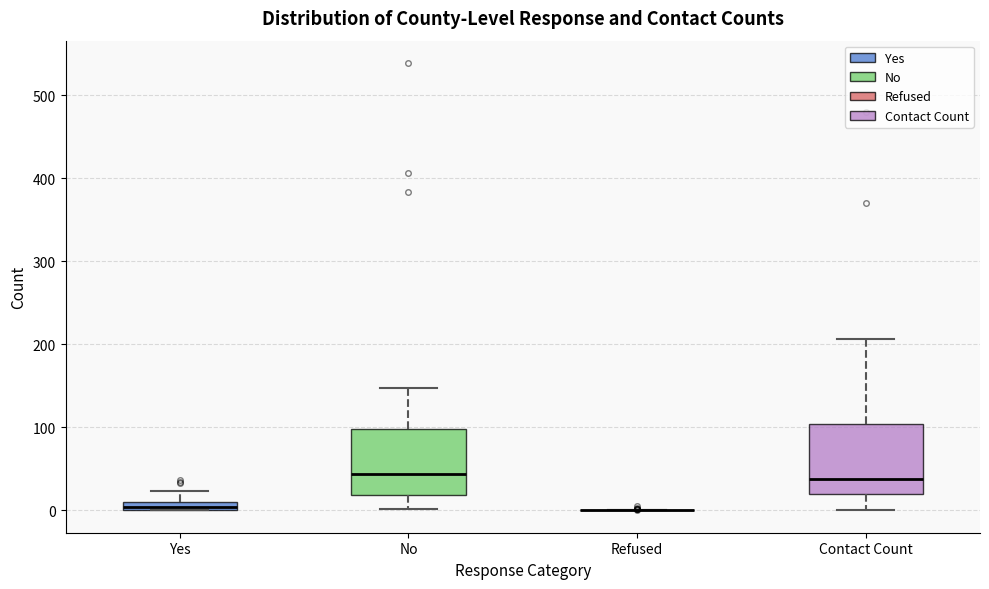

Where does the lower whisker of the box for Contact Count end on the y-axis? The values are not printed on the chart, so give them approximately, as read against the axis.

0